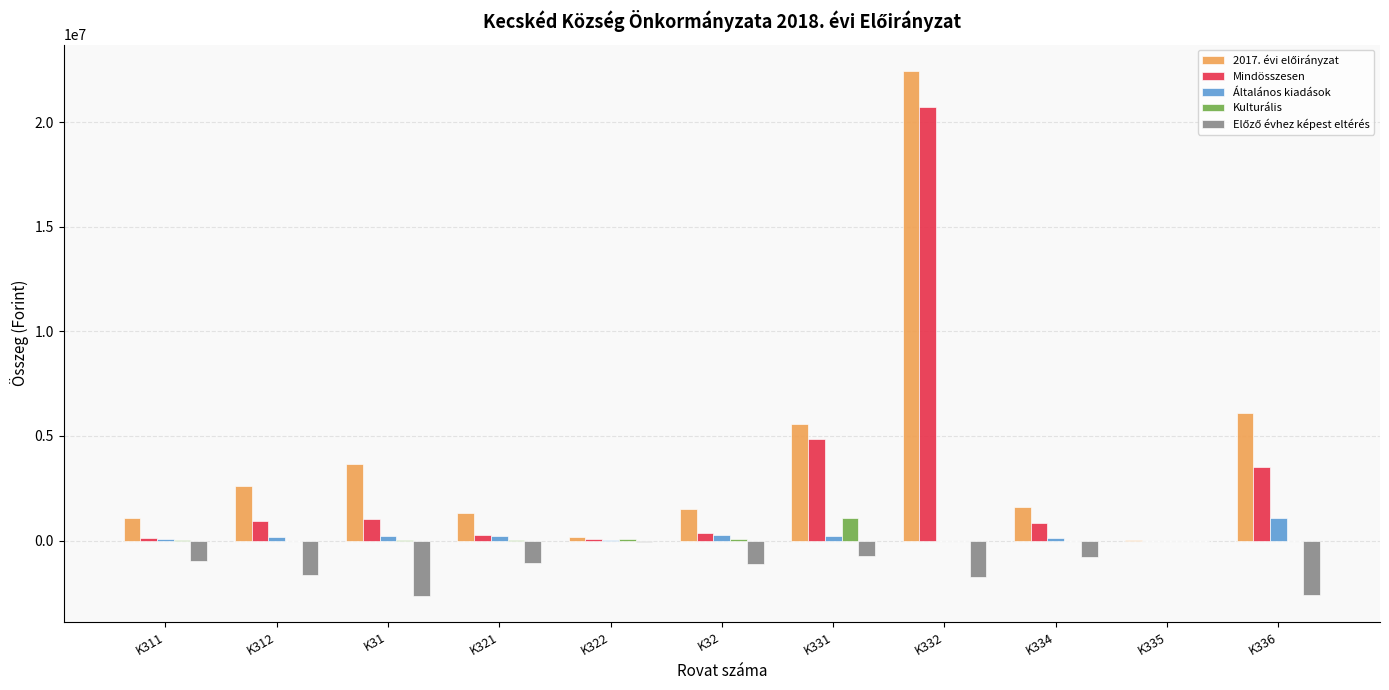

At which category is the sum across all series the highest?

K332